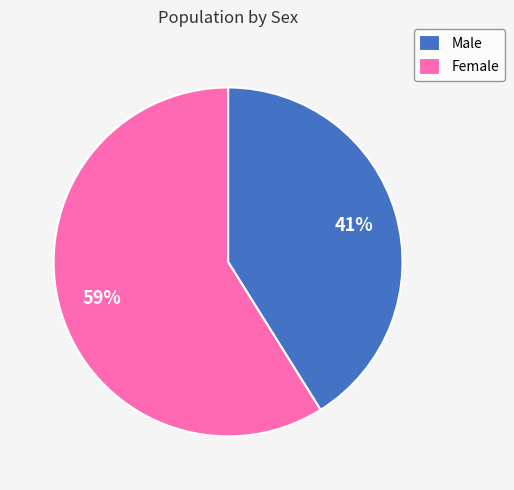

How many segments does this pie chart have?

2